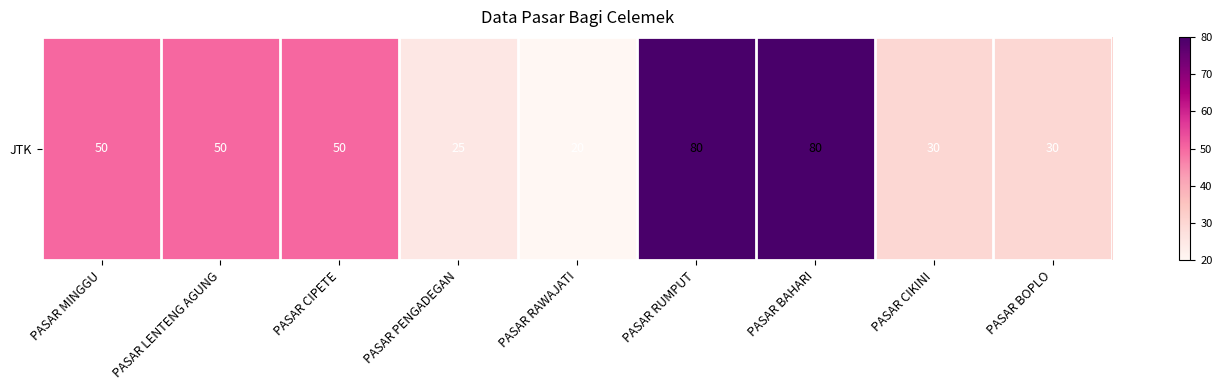

Is it true that the value at PASAR PENGADEGAN is 25?

True